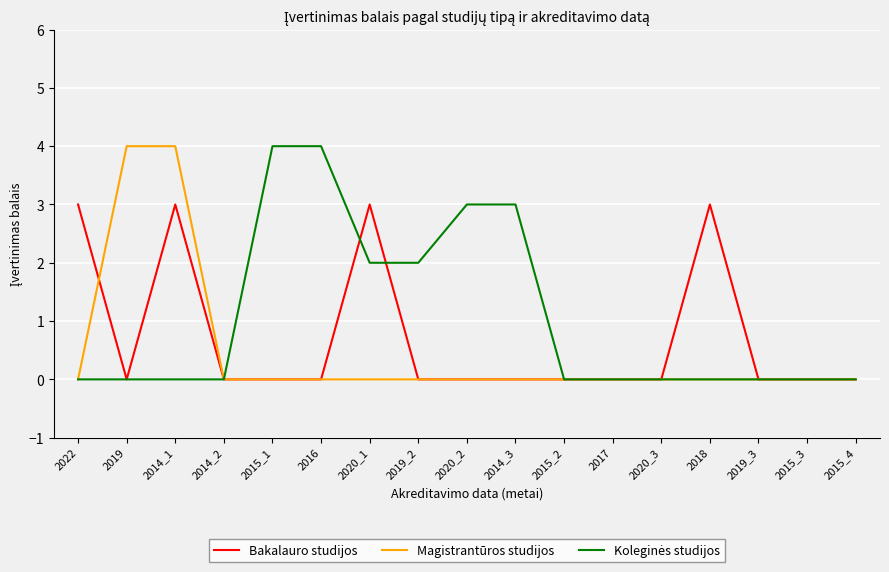

At which category is the sum across all series the highest?

2014_1